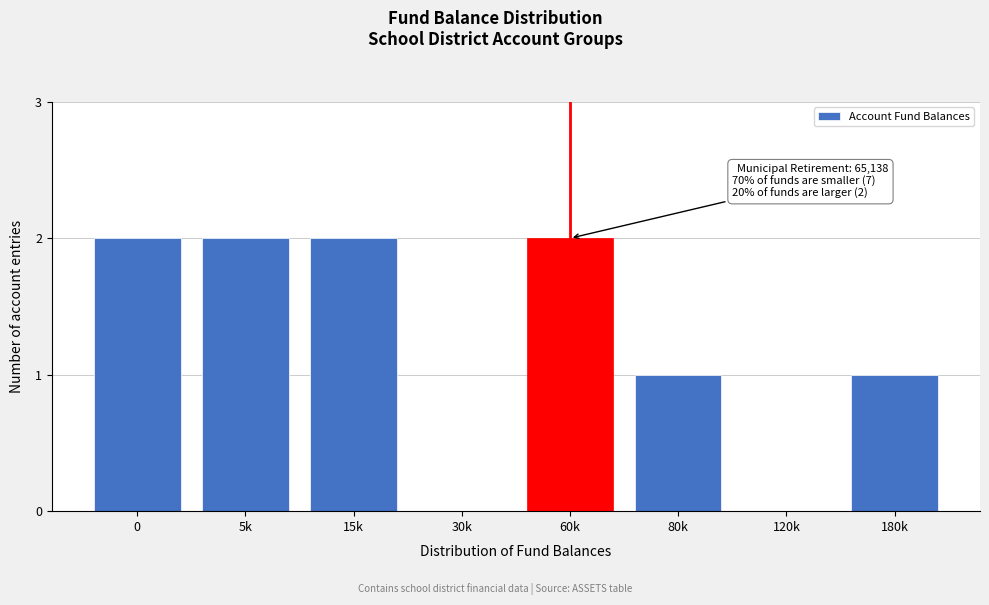

Reading left to right, list all the values displayed in this chart.

0=2	5k=2	15k=2	30k=0	60k=2	80k=1	120k=0	180k=1